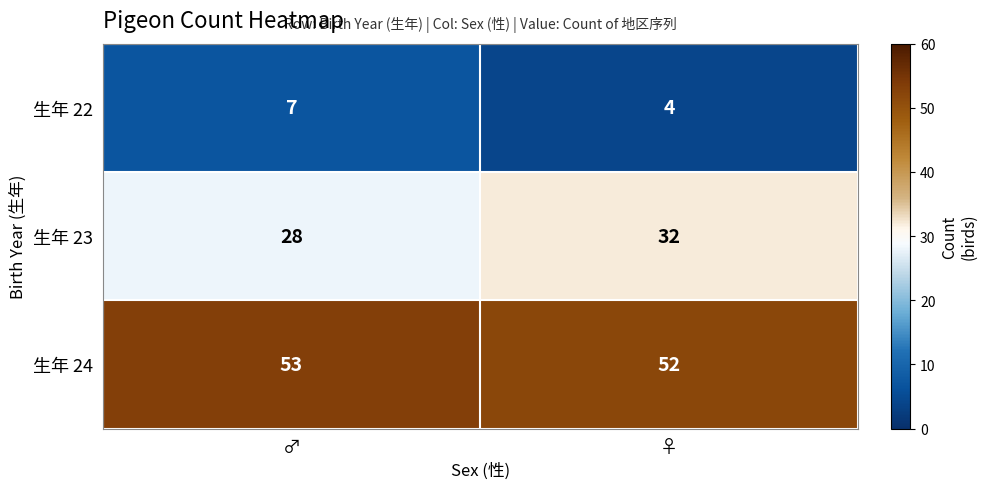

What is the sum of all 生年 23 values?

60